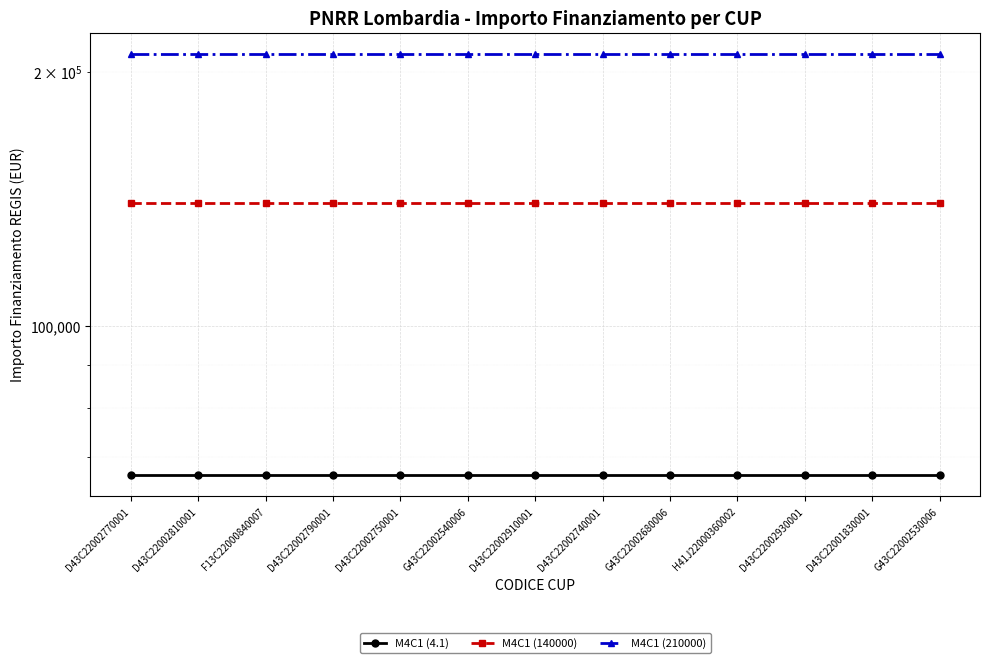

What position from the right is G43C22002540006?

8